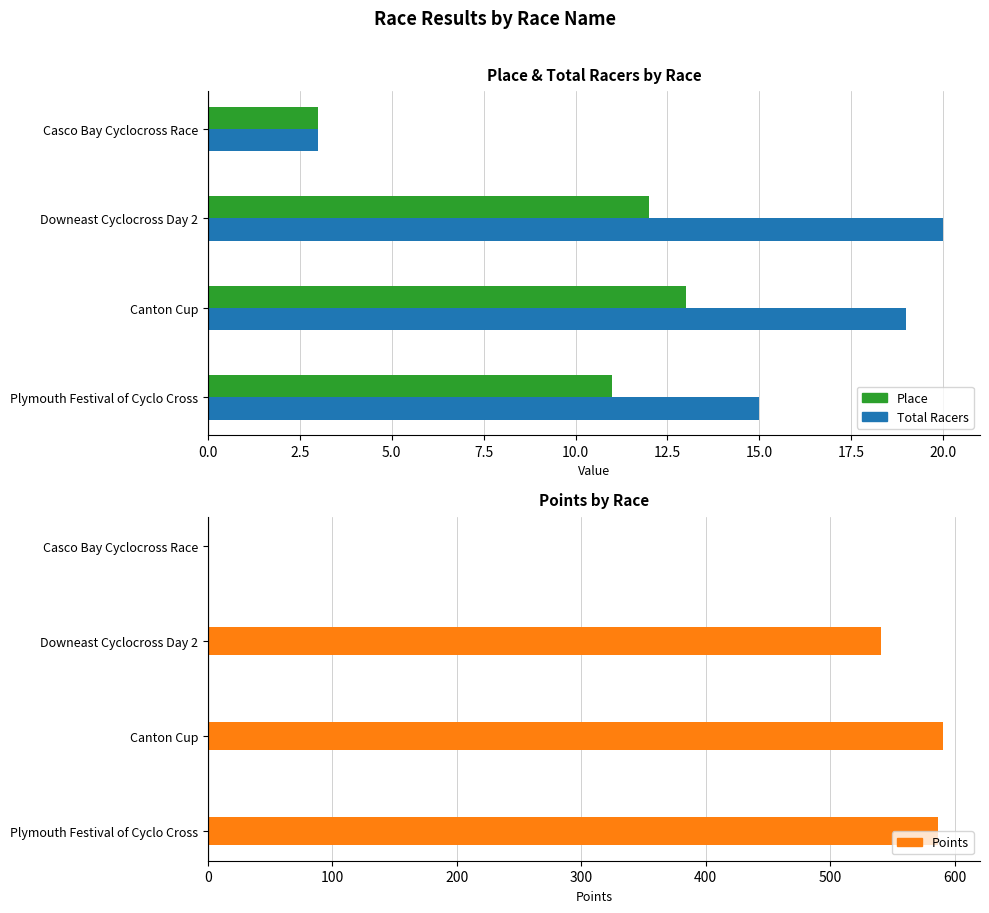

How many data points in Points are less than 586?

2